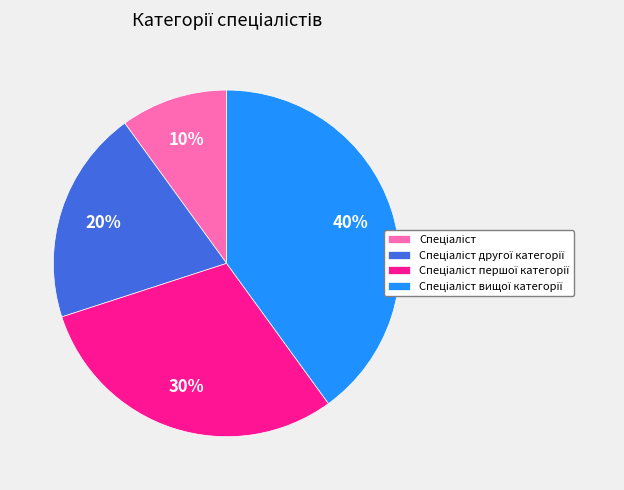

To the nearest percent, what is the difference between the largest and smallest slice percentages?

30%